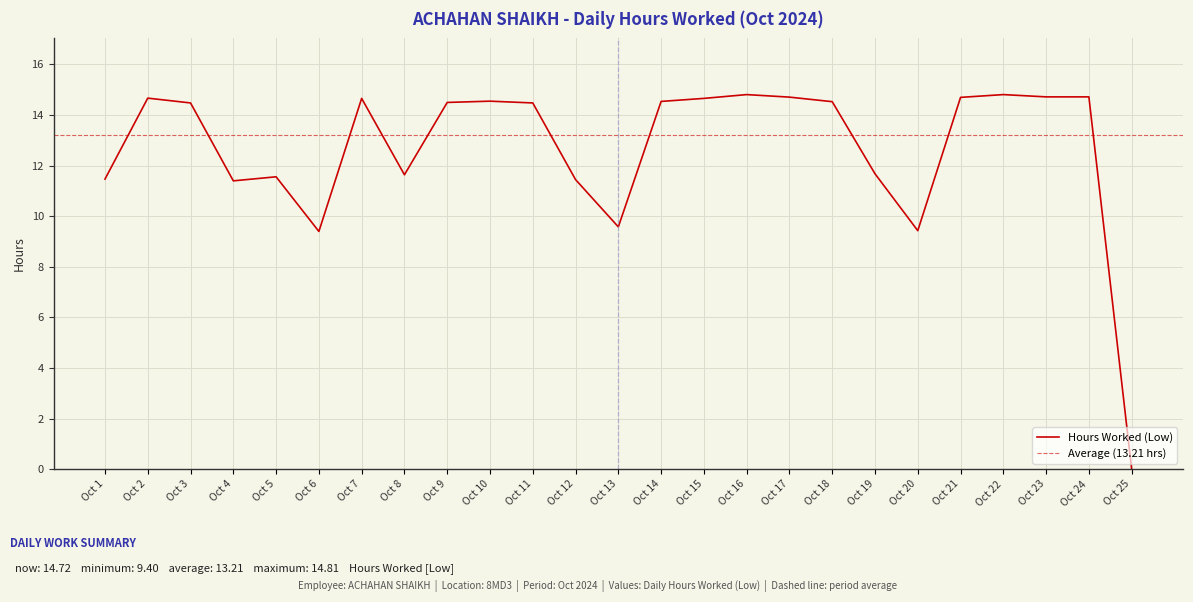

How many points are lower than both their immediate neighbors (excluding endpoints)?

5